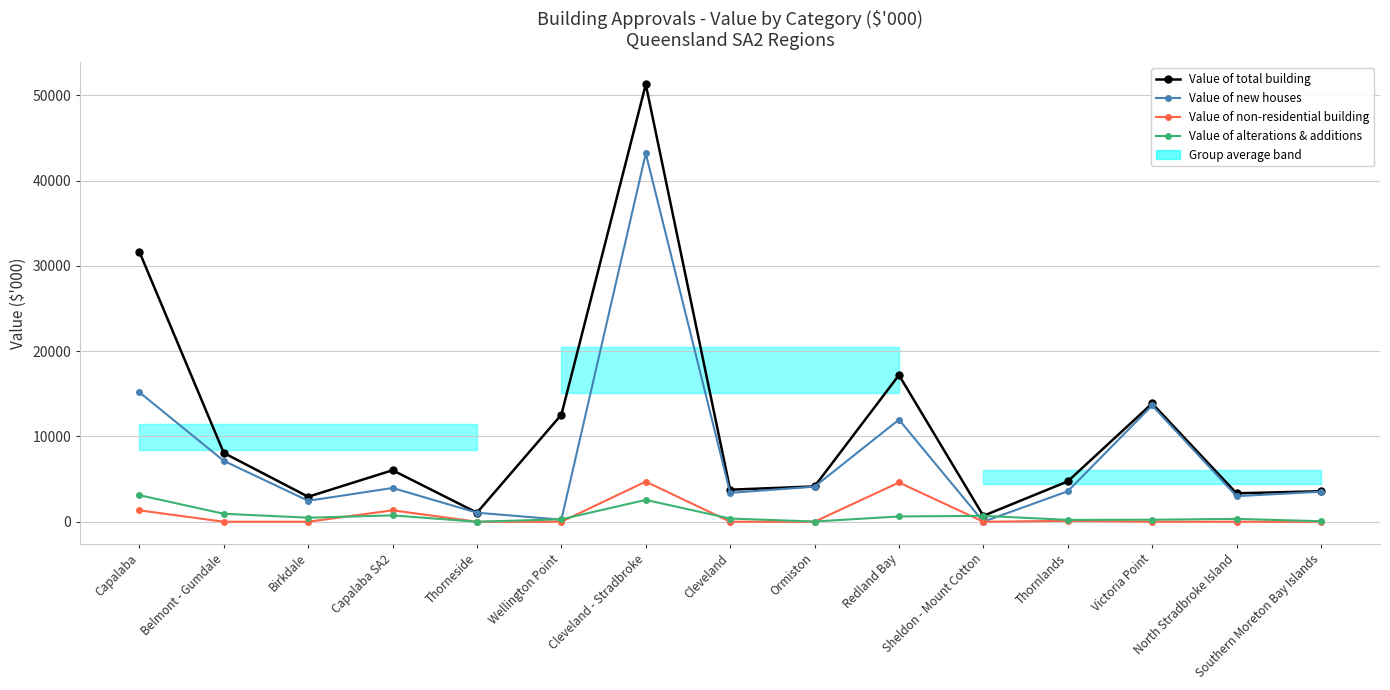

Reading right to left, what are all the values shown in this chart?

Value of total building: Southern Moreton Bay Islands=3574.3	North Stradbroke Island=3334.5	Victoria Point=13866.7	Thornlands=4729.4	Sheldon - Mount Cotton=690.2	Redland Bay=17191.8	Ormiston=4140.3	Cleveland=3756.0	Cleveland - Stradbroke=51283.2	Wellington Point=12549.4	Thorneside=1058.3	Capalaba SA2=6038.1	Birkdale=2928.1	Belmont - Gumdale=8066.7	Capalaba=31643.6
Value of new houses: Southern Moreton Bay Islands=3512.7	North Stradbroke Island=3000.0	Victoria Point=13631.2	Thornlands=3570.8	Sheldon - Mount Cotton=0.0	Redland Bay=11968.3	Ormiston=4113.1	Cleveland=3384.2	Cleveland - Stradbroke=43180.3	Wellington Point=240.0	Thorneside=1058.3	Capalaba SA2=3957.2	Birkdale=2455.8	Belmont - Gumdale=7132.9	Capalaba=15178.0
Value of non-residential building: Southern Moreton Bay Islands=0.0	North Stradbroke Island=0.0	Victoria Point=0.0	Thornlands=100.0	Sheldon - Mount Cotton=0.0	Redland Bay=4604.6	Ormiston=0.0	Cleveland=0.0	Cleveland - Stradbroke=4704.6	Wellington Point=0.0	Thorneside=0.0	Capalaba SA2=1336.5	Birkdale=0.0	Belmont - Gumdale=0.0	Capalaba=1336.5
Value of alterations & additions: Southern Moreton Bay Islands=61.6	North Stradbroke Island=334.5	Victoria Point=235.5	Thornlands=218.6	Sheldon - Mount Cotton=690.2	Redland Bay=618.9	Ormiston=27.1	Cleveland=371.8	Cleveland - Stradbroke=2558.3	Wellington Point=290.6	Thorneside=0.0	Capalaba SA2=744.3	Birkdale=472.4	Belmont - Gumdale=933.8	Capalaba=3110.2